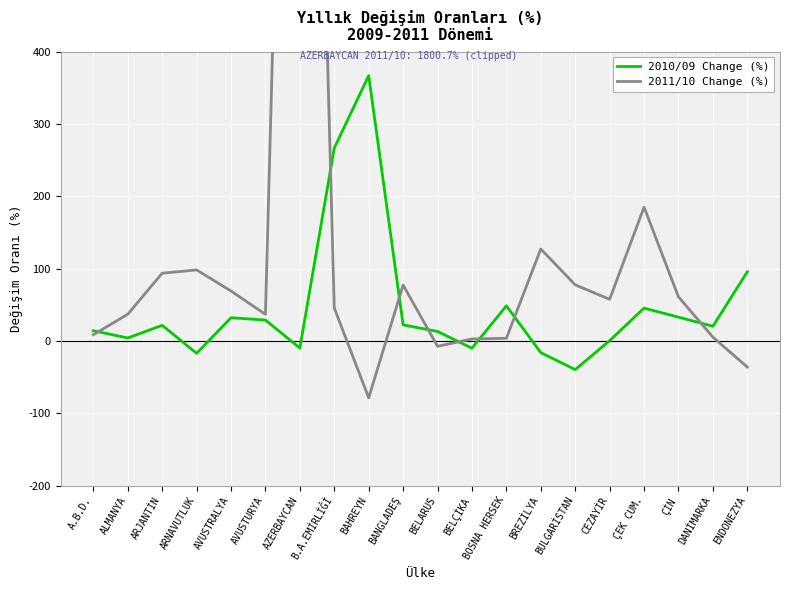

What is the total value across all series at ÇEK CUM.?

230.3